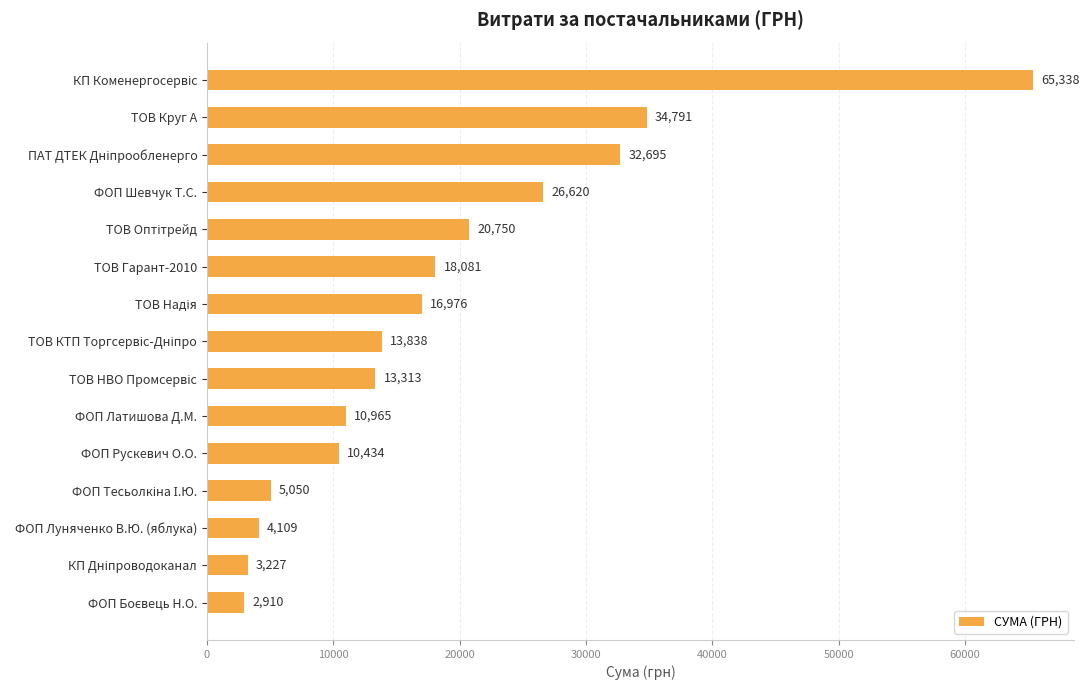

What is the value of the 4th bar from the top?

26620.0